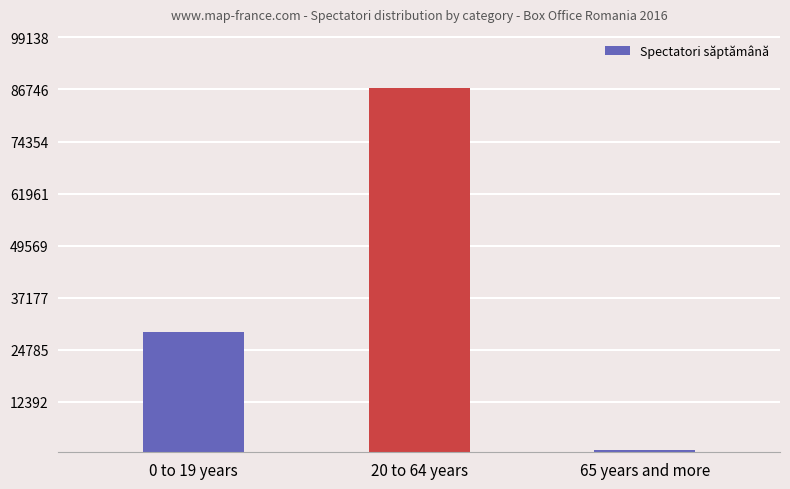

How many bars are there in total?

3